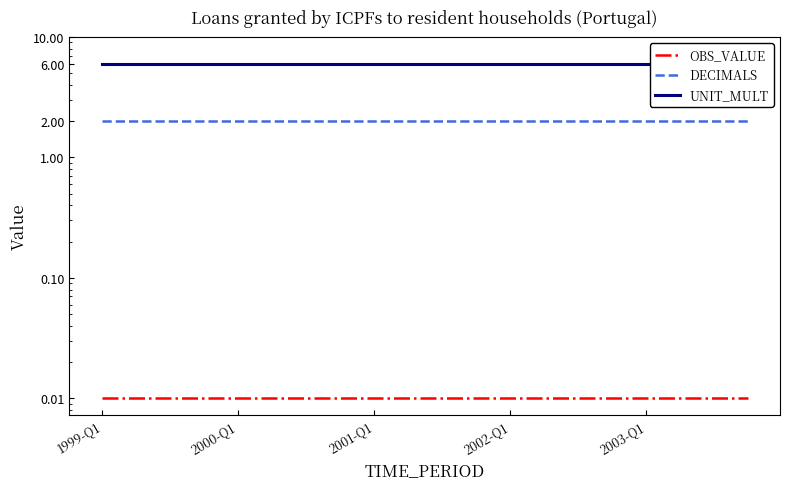

Reading left to right, extract all data points from this chart.

OBS_VALUE: 0.0	0.0	0.0	0.0	0.0	0.0	0.0	0.0	0.0	0.0	0.0	0.0	0.0	0.0	0.0	0.0	0.0	0.0	0.0	0.0
DECIMALS: 2.0	2.0	2.0	2.0	2.0	2.0	2.0	2.0	2.0	2.0	2.0	2.0	2.0	2.0	2.0	2.0	2.0	2.0	2.0	2.0
UNIT_MULT: 6.0	6.0	6.0	6.0	6.0	6.0	6.0	6.0	6.0	6.0	6.0	6.0	6.0	6.0	6.0	6.0	6.0	6.0	6.0	6.0